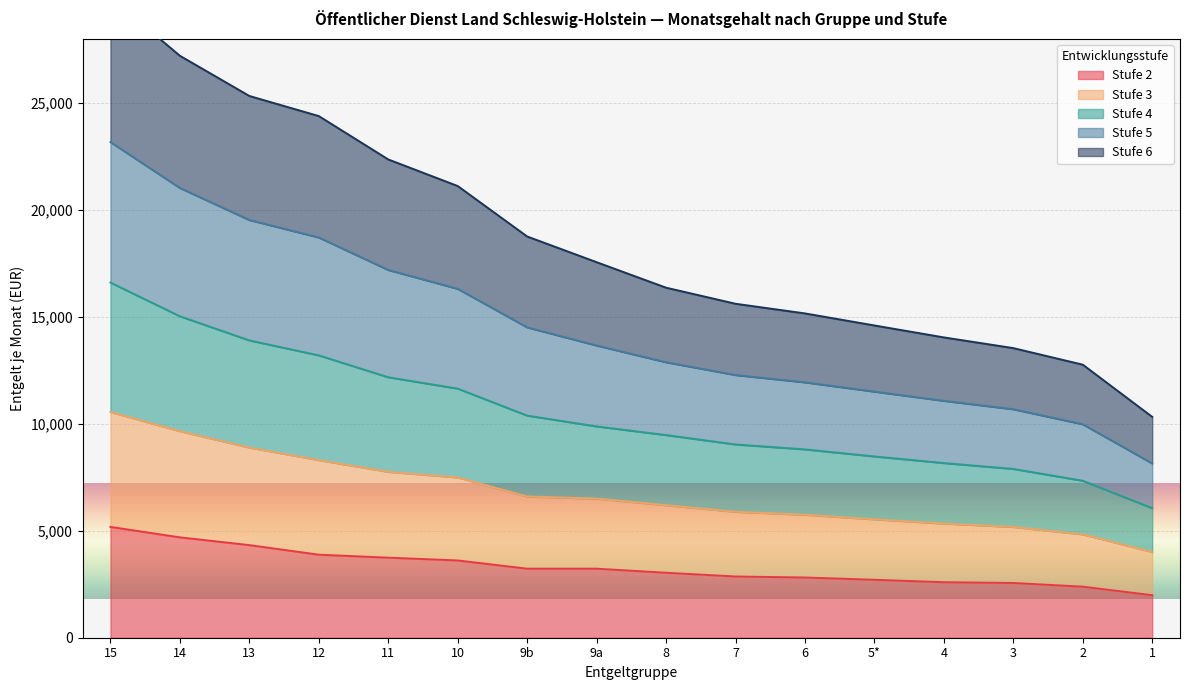

What is the maximum value for Stufe 2?

5180.6